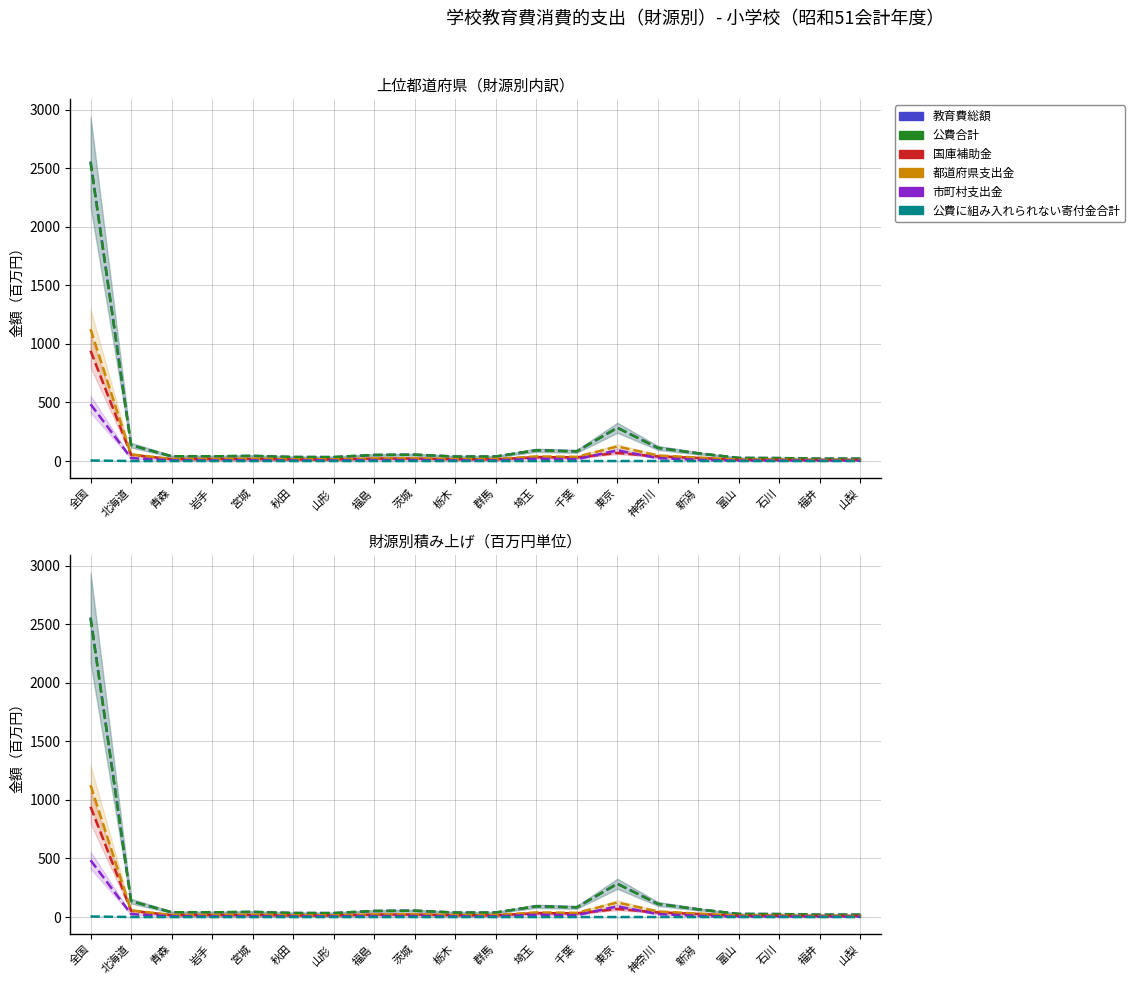

What is the difference between the maximum and minimum values in the 都道府県支出金 series?

1116.4